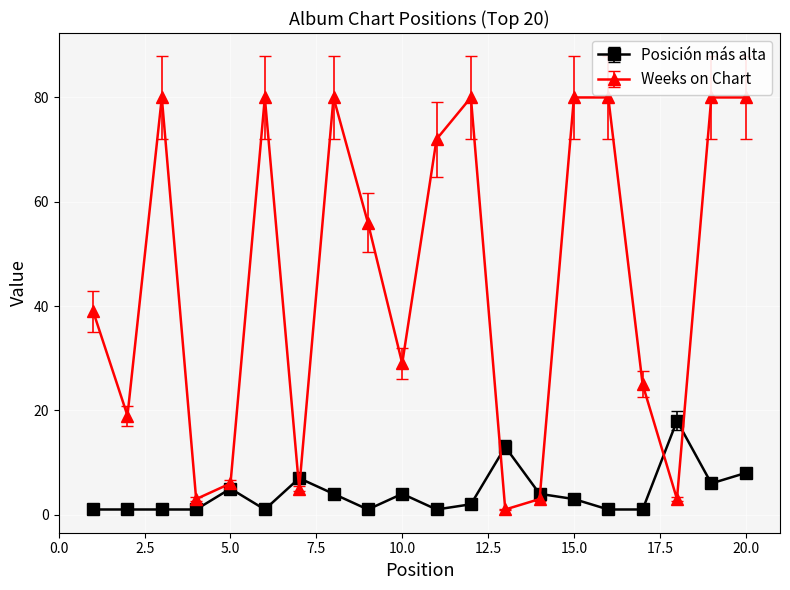

List the series in order of their overall mean, lowest first.

Posición más alta, Weeks on Chart